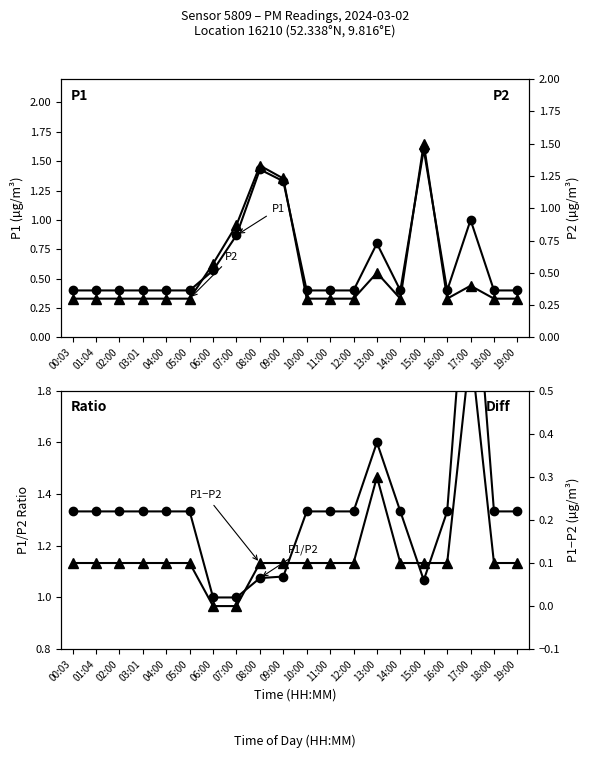

What position from the left is 13:00?

14